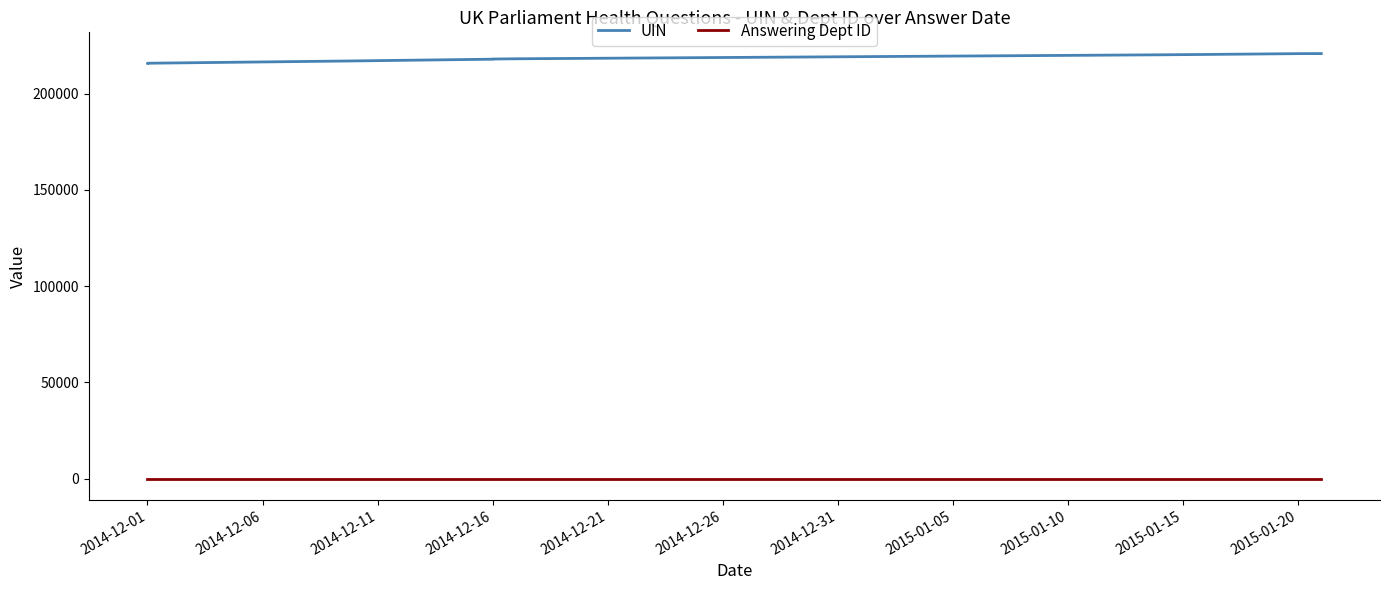

Which series has the widest spread of values?

UIN